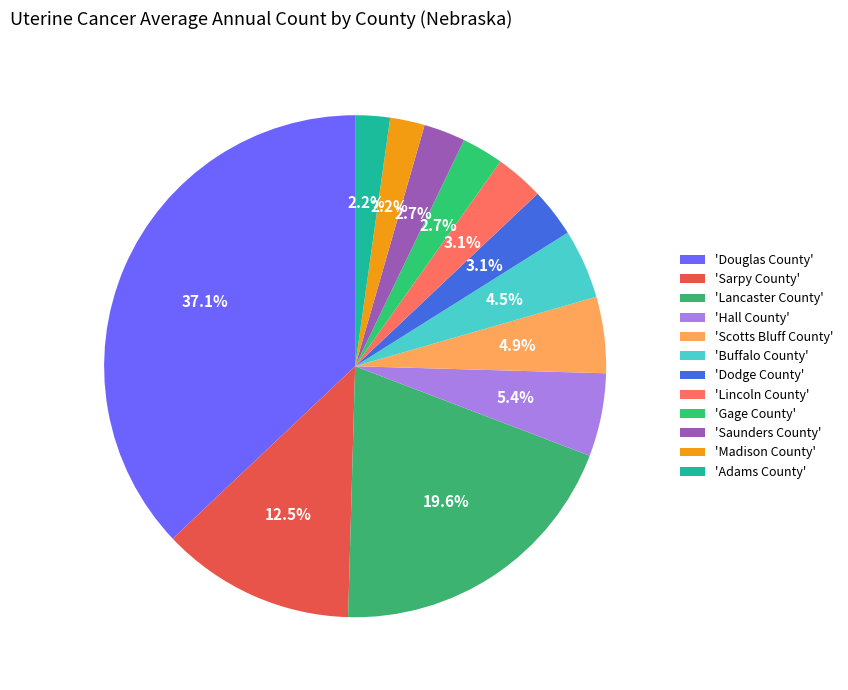

How many slices are in this pie chart?

12